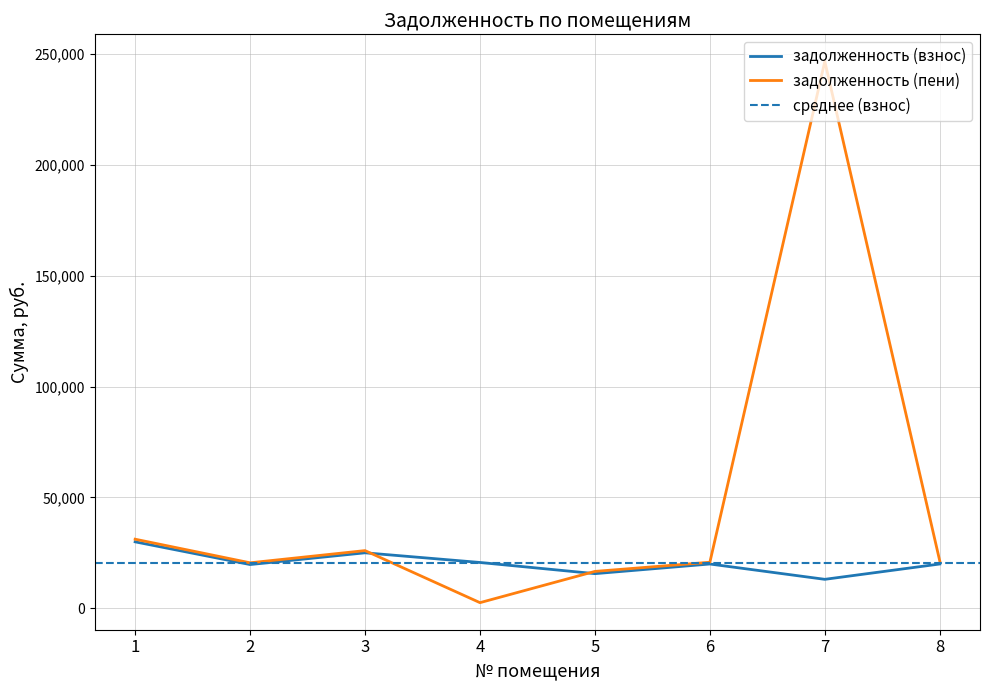

How many data points does each series have?

8